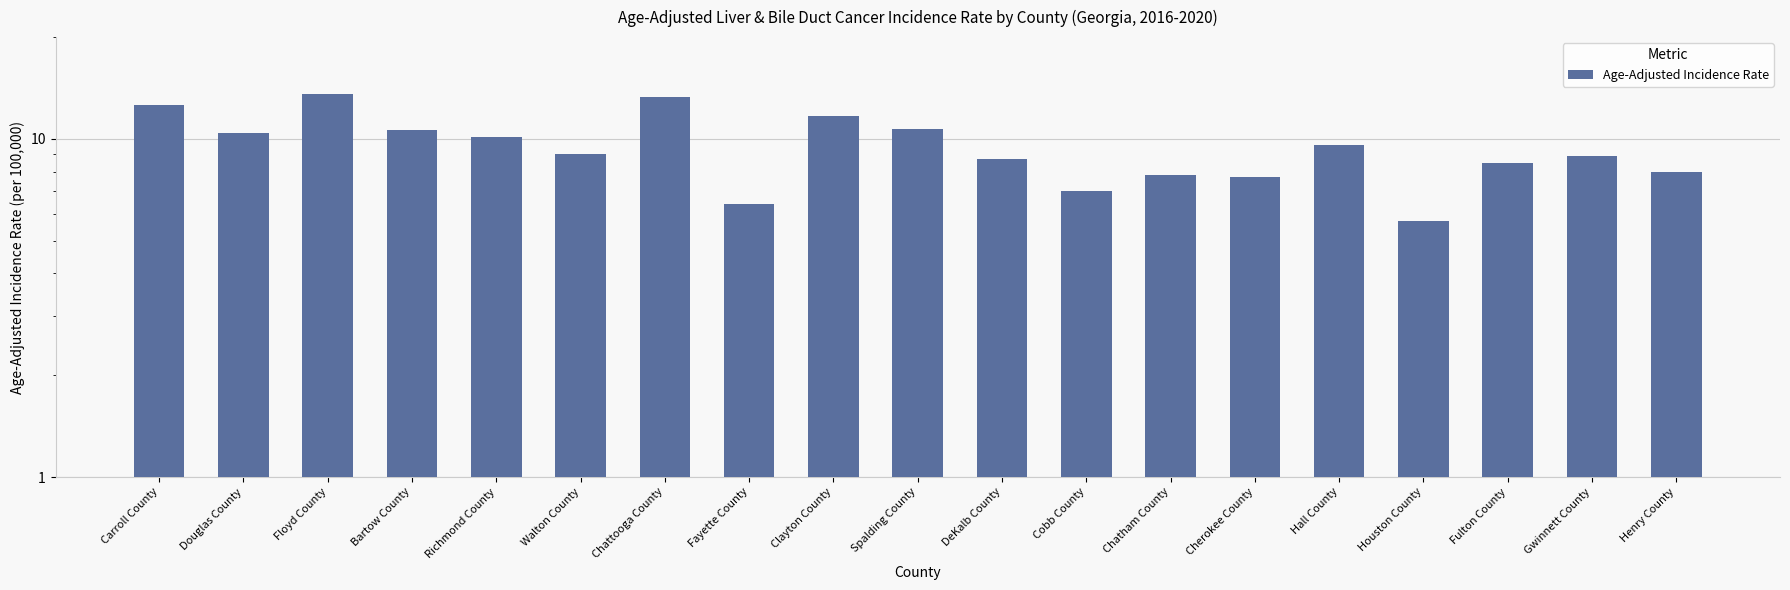

Which label corresponds to the largest value in the chart?

Floyd County